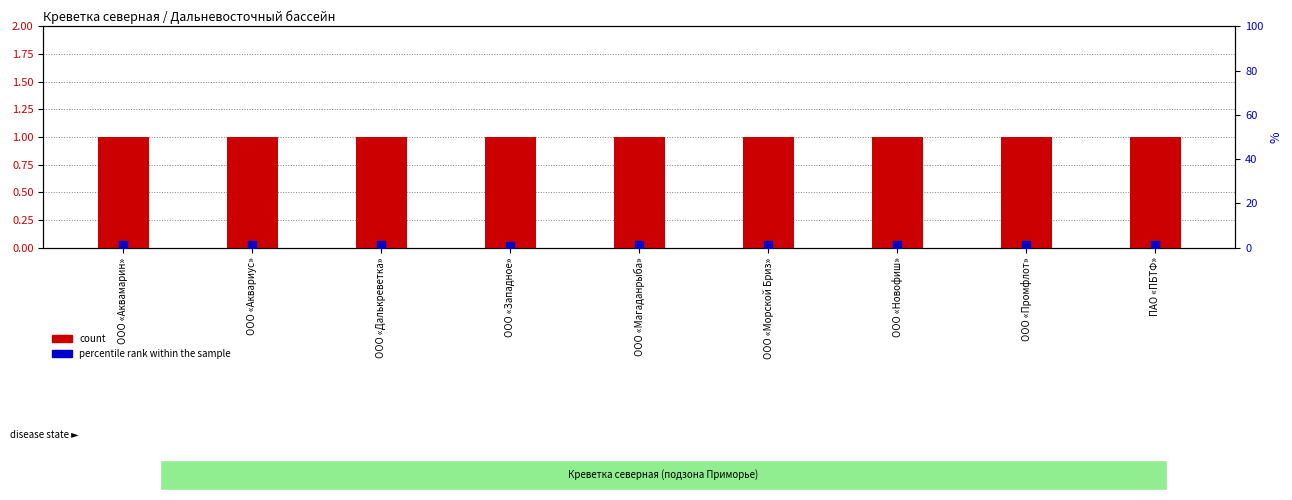

Which series reaches the maximum Y coordinate?

percentile rank within the sample